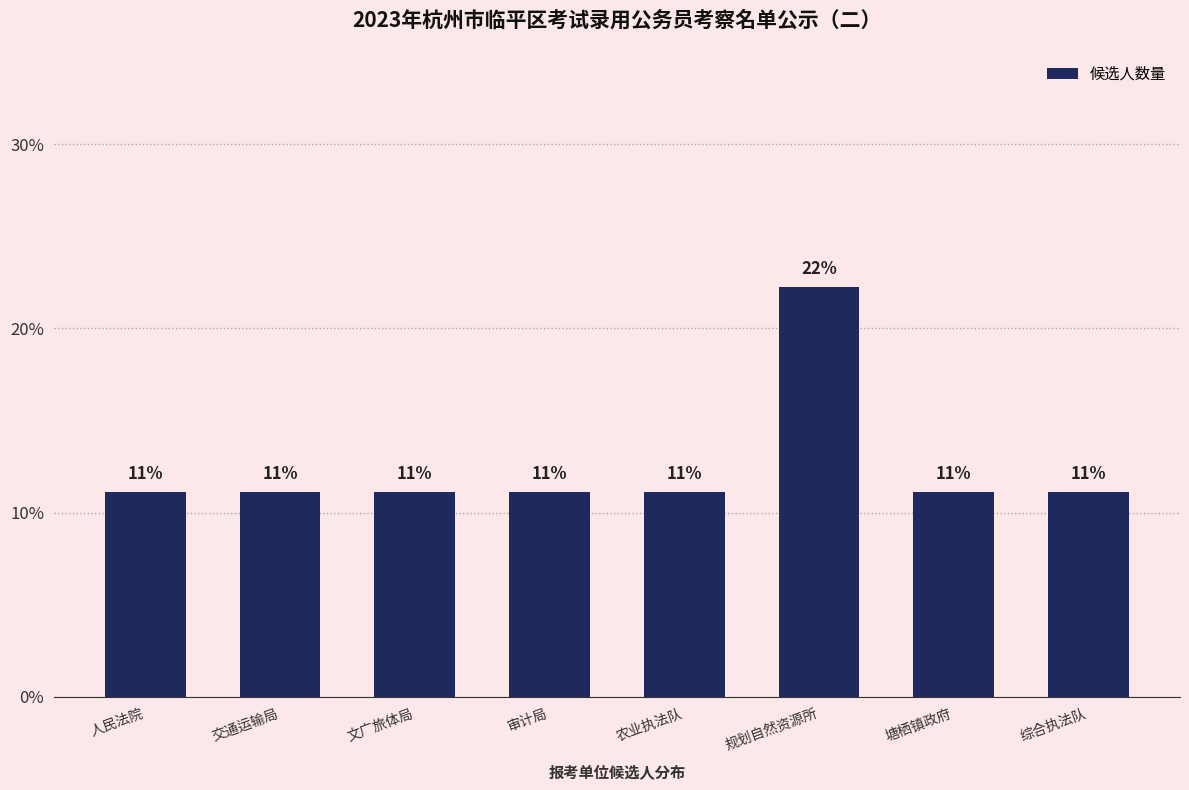

What is the label of the 4th bar from the left?

审计局